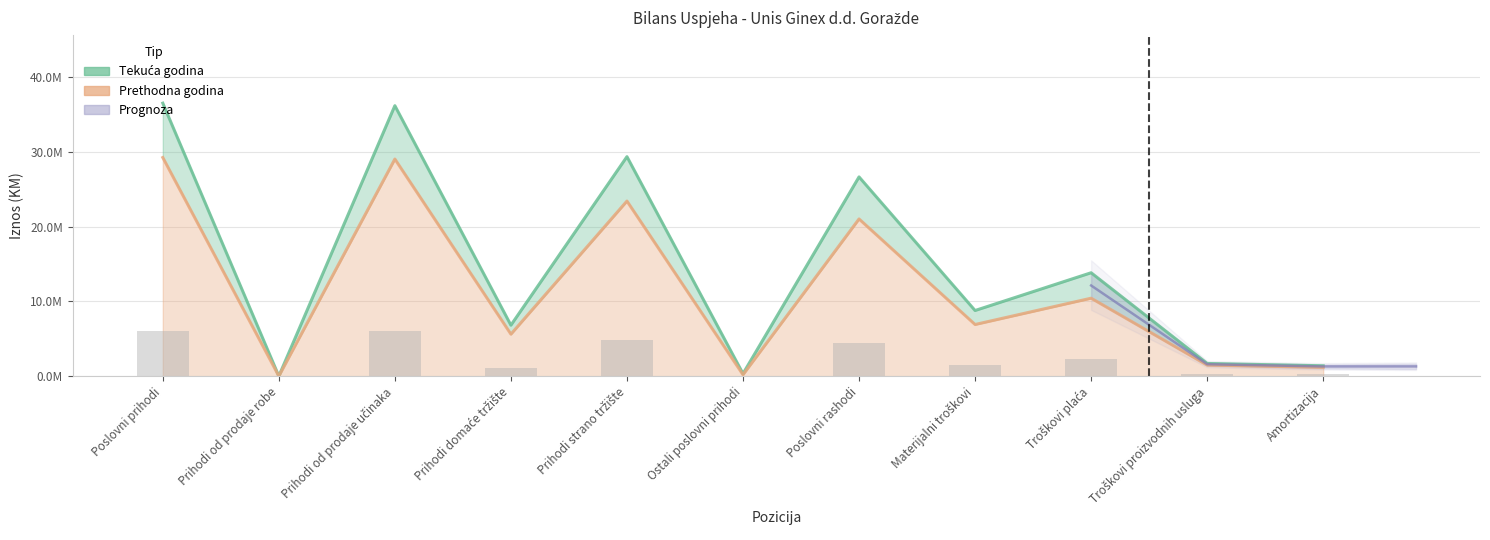

Is the value of Prethodna godina at Poslovni prihodi greater than the value of Tekuća godina at Prihodi od prodaje učinaka?

No